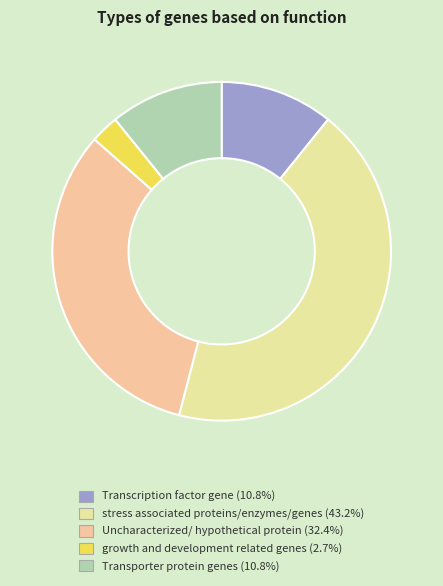

Is there a majority slice in this chart?

No